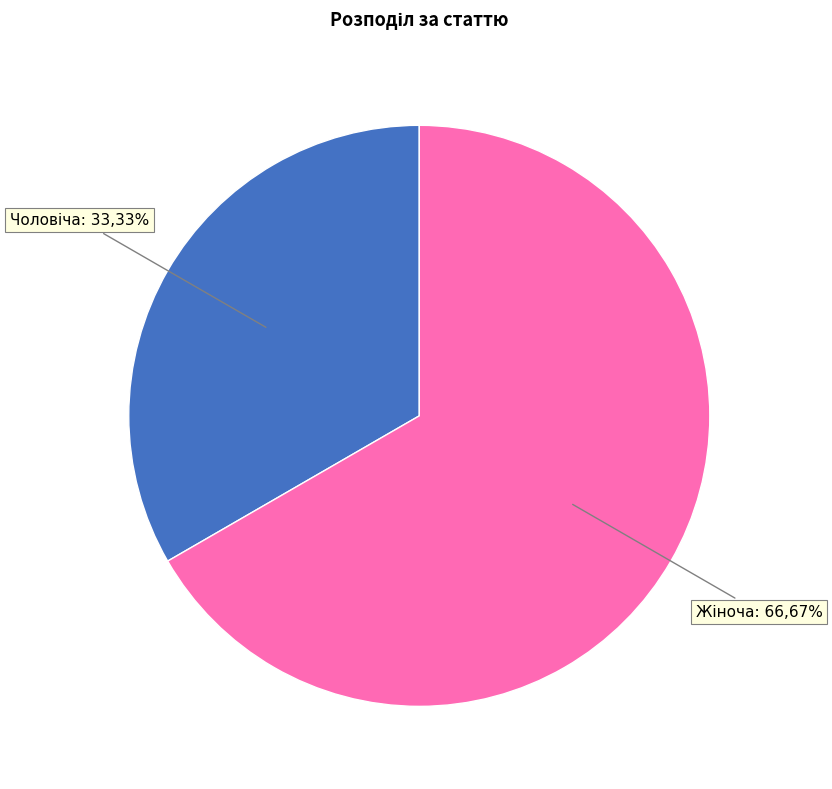

To the nearest percent, what is the average slice percentage?

50%